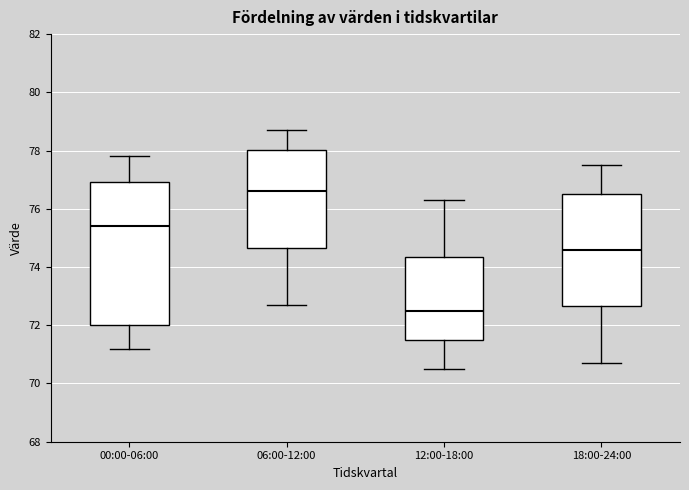

Which box's median line is the lowest?

12:00-18:00